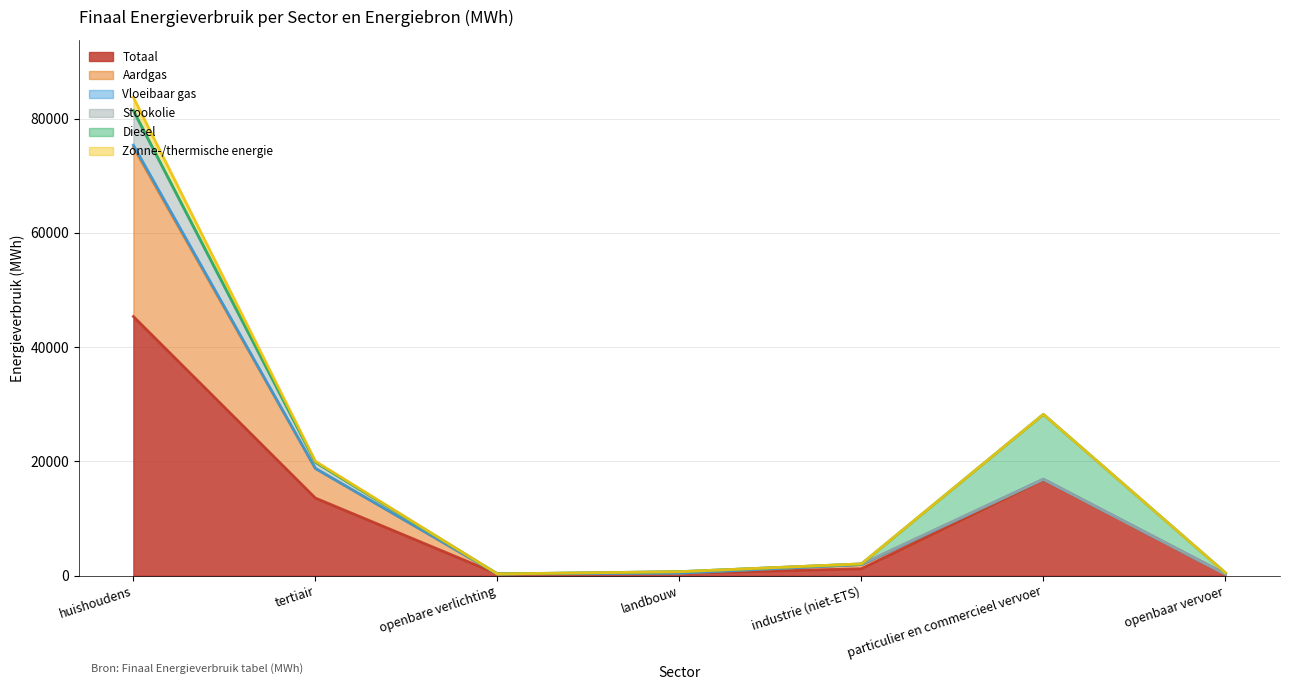

What is the sum of all Zonne-/thermische energie values?

2515.4